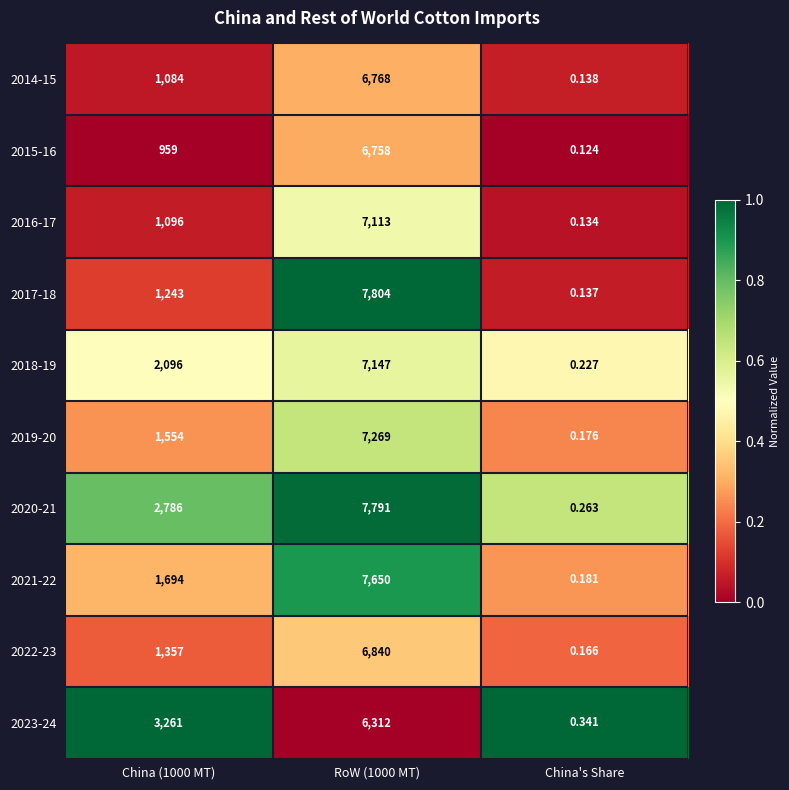

Is the value of 2017-18 at China (1000 MT) greater than the value of 2015-16 at China's Share?

Yes